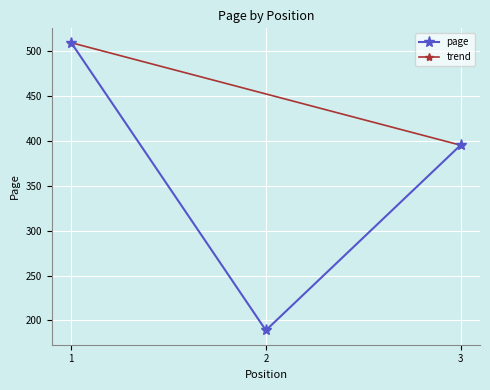

What is the sum of the values at 3 and 2?

584